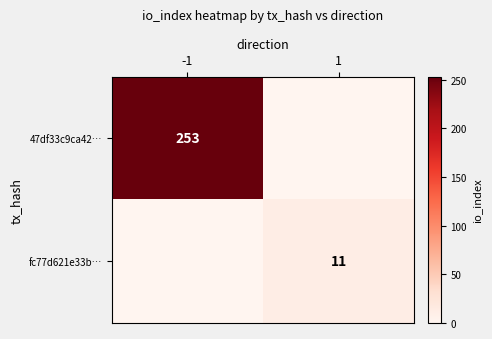

The value of fc77d621e33b… at 1 is 11. True or false?

True